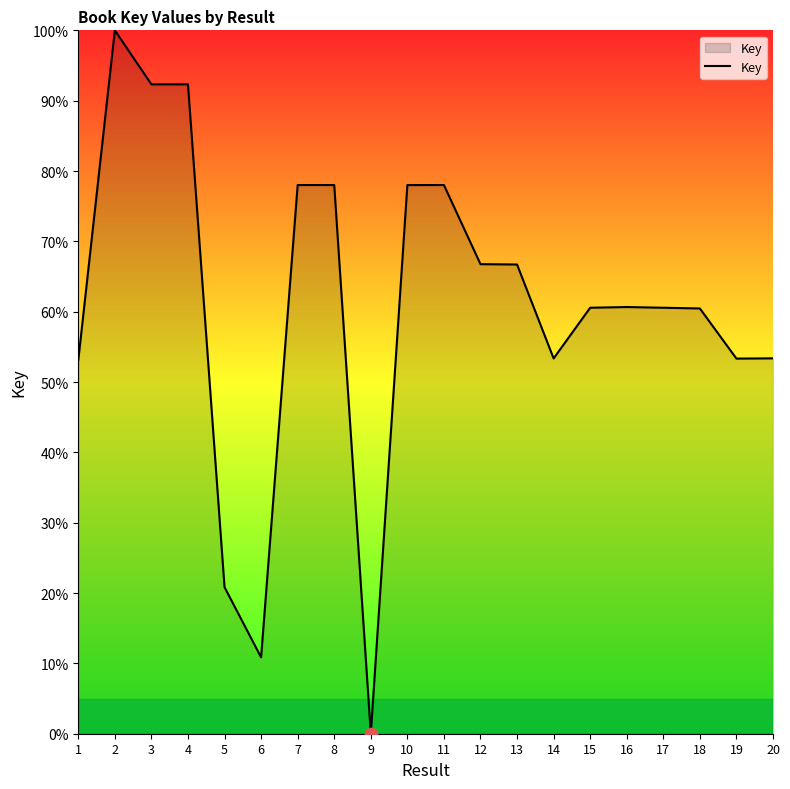

What is the ratio of the value at 4 to the value at 5?

4.4